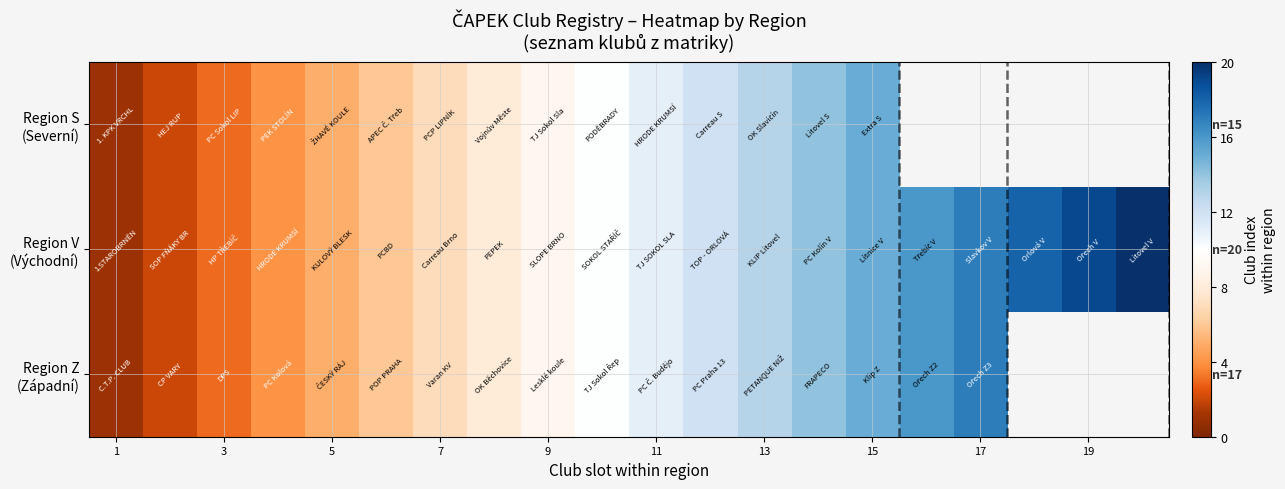

What is the minimum value for Region S (Severní)?

1.0